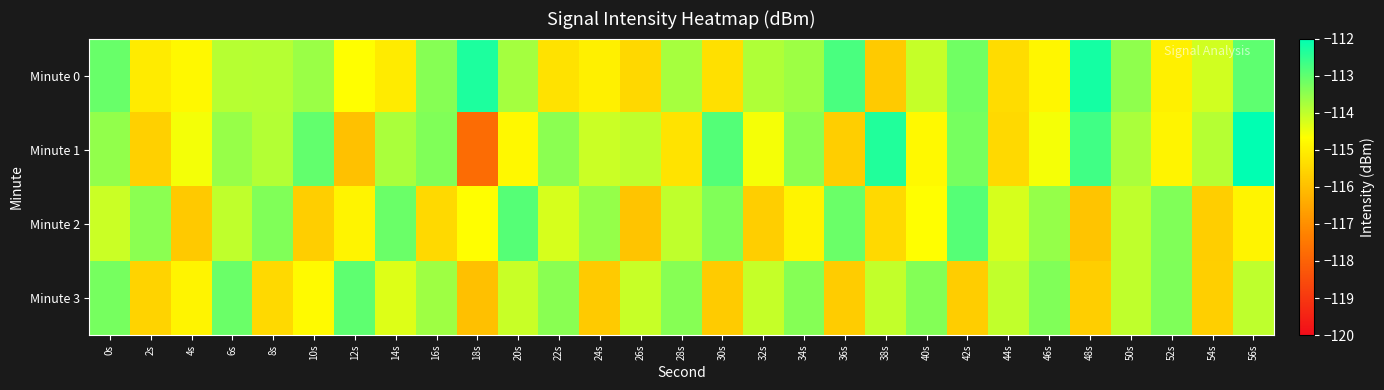

Reading left to right, transcribe all the data shown in this chart.

Minute 0: 0s=-113.1	2s=-115.1	4s=-114.8	6s=-113.9	8s=-113.9	10s=-113.6	12s=-114.7	14s=-115.1	16s=-113.4	18s=-112.3	20s=-113.7	22s=-115.3	24s=-115.0	26s=-115.5	28s=-113.7	30s=-115.3	32s=-113.8	34s=-113.7	36s=-112.8	38s=-115.8	40s=-114.1	42s=-113.2	44s=-115.4	46s=-114.9	48s=-112.2	50s=-113.5	52s=-115.0	54s=-114.2	56s=-113.0
Minute 1: 0s=-113.5	2s=-115.6	4s=-114.6	6s=-113.6	8s=-113.9	10s=-113.0	12s=-116.0	14s=-113.8	16s=-113.3	18s=-117.8	20s=-114.8	22s=-113.5	24s=-114.1	26s=-114.0	28s=-115.2	30s=-112.9	32s=-114.6	34s=-113.5	36s=-115.7	38s=-112.3	40s=-114.8	42s=-113.2	44s=-115.5	46s=-114.6	48s=-112.7	50s=-113.8	52s=-114.9	54s=-113.9	56s=-112.0
Minute 2: 0s=-114.1	2s=-113.5	4s=-115.8	6s=-114.0	8s=-113.3	10s=-115.7	12s=-114.9	14s=-113.1	16s=-115.5	18s=-114.7	20s=-112.9	22s=-114.2	24s=-113.6	26s=-115.9	28s=-114.0	30s=-113.3	32s=-115.7	34s=-114.9	36s=-113.1	38s=-115.5	40s=-114.7	42s=-112.9	44s=-114.2	46s=-113.6	48s=-115.9	50s=-114.0	52s=-113.3	54s=-115.7	56s=-114.9
Minute 3: 0s=-113.2	2s=-115.6	4s=-114.9	6s=-113.1	8s=-115.4	10s=-114.8	12s=-113.0	14s=-114.3	16s=-113.7	18s=-116.0	20s=-114.1	22s=-113.4	24s=-115.8	26s=-114.1	28s=-113.4	30s=-115.7	32s=-114.1	34s=-113.4	36s=-115.7	38s=-114.0	40s=-113.4	42s=-115.7	44s=-114.0	46s=-113.4	48s=-115.7	50s=-114.0	52s=-113.3	54s=-115.7	56s=-114.0